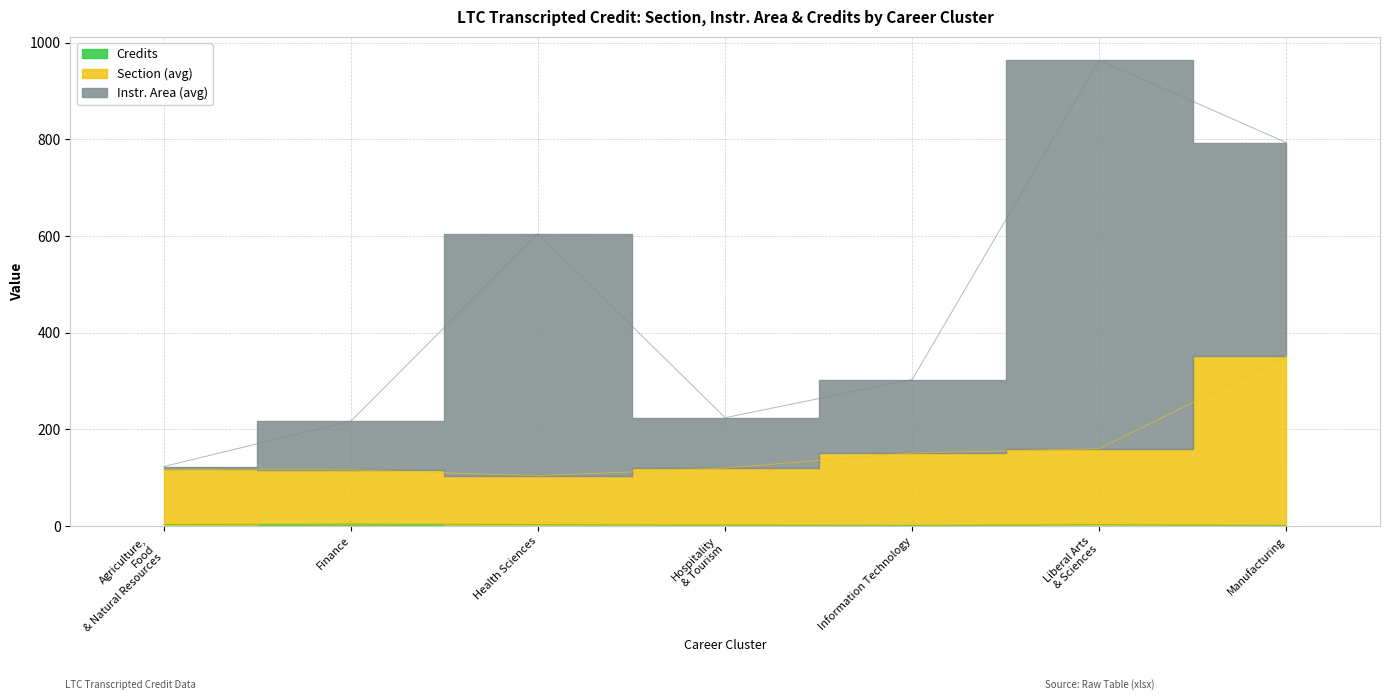

True or false: Credits has more than 0 interior local peaks.

True